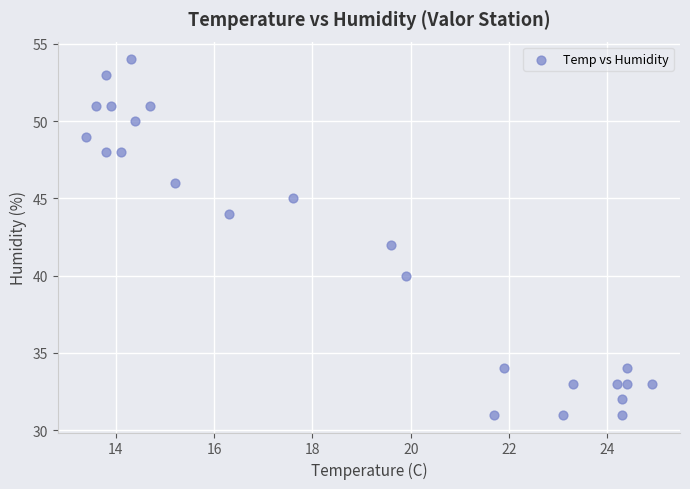

What is the range of Y values (max minus min)?

23